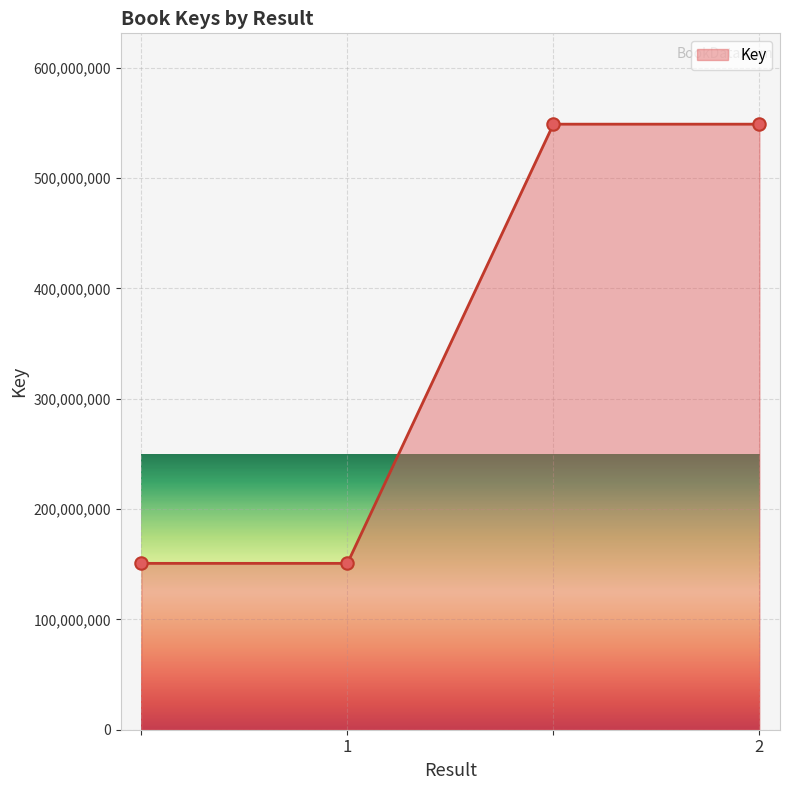

What is the maximum value shown in the chart?

548773548